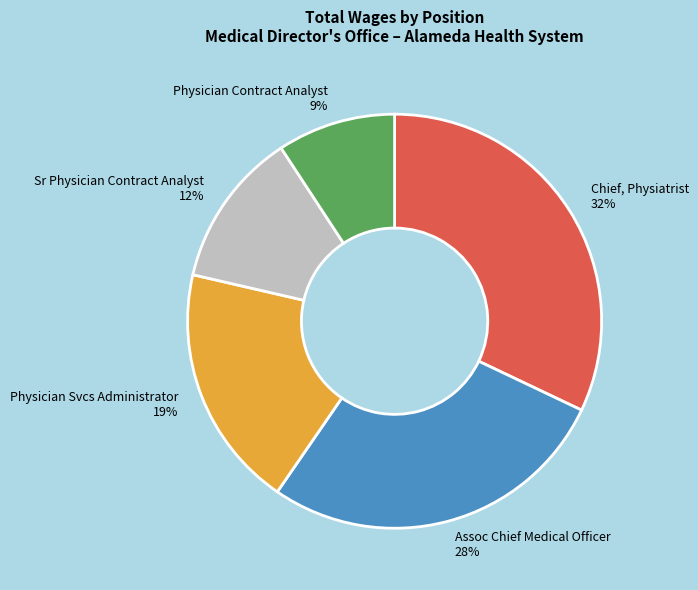

Rank the categories by value from lowest to highest.

Physician Contract Analyst, Sr Physician Contract Analyst, Physician Svcs Administrator, Assoc Chief Medical Officer, Chief, Physiatrist